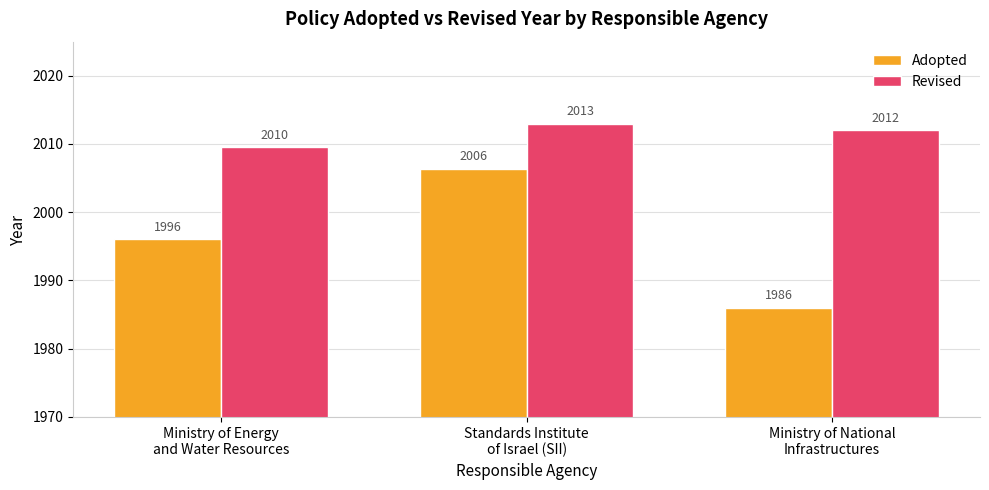

What is the minimum value shown in the chart?

1986.0